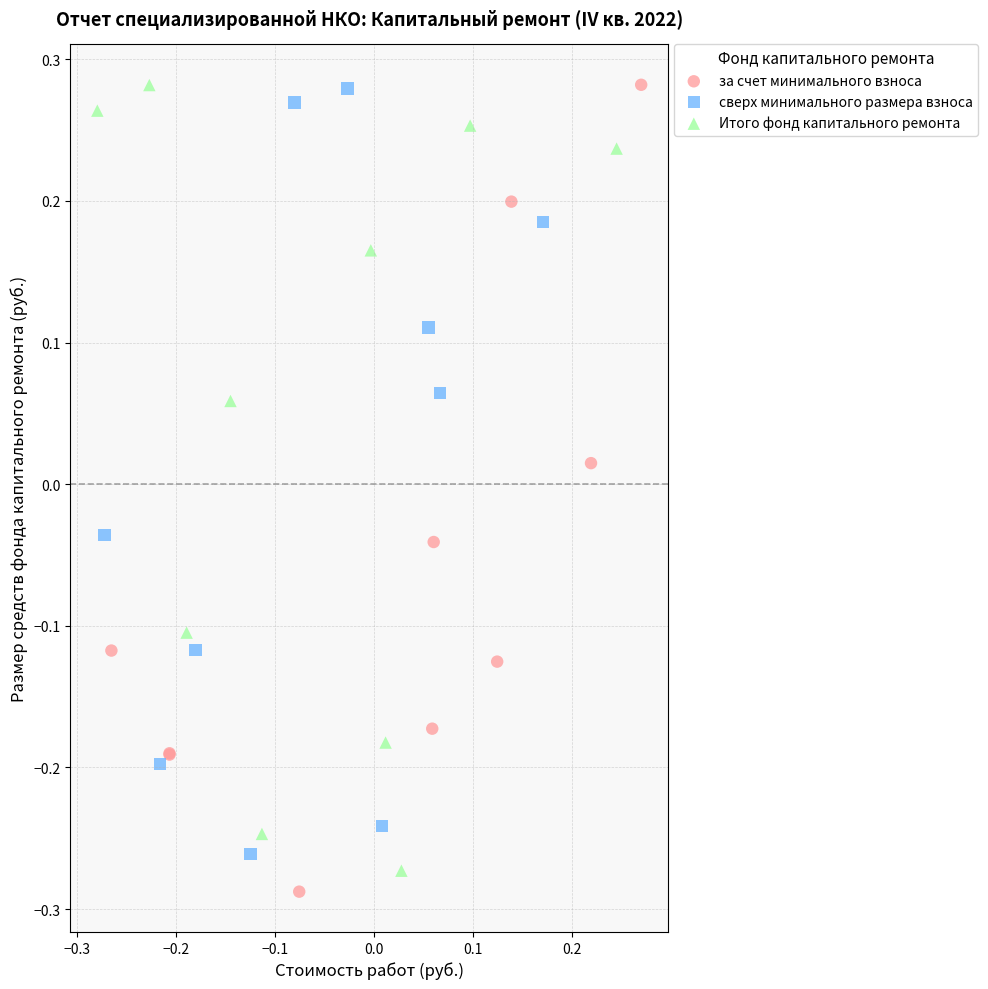

What are all the series names shown in the legend?

за счет минимального взноса, сверх минимального размера взноса, Итого фонд капитального ремонта